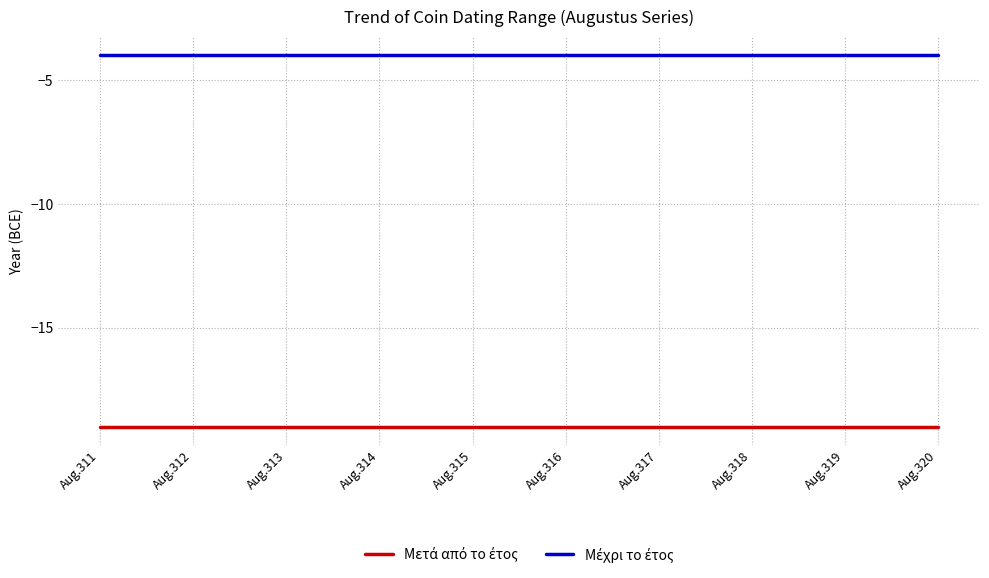

What is the minimum value shown in the chart?

-19